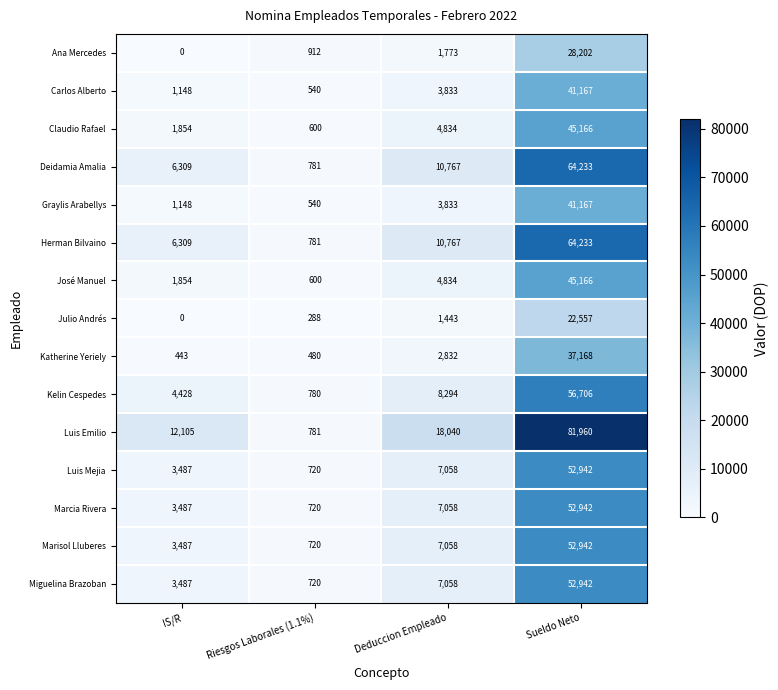

Count the number of data series in this chart.

15